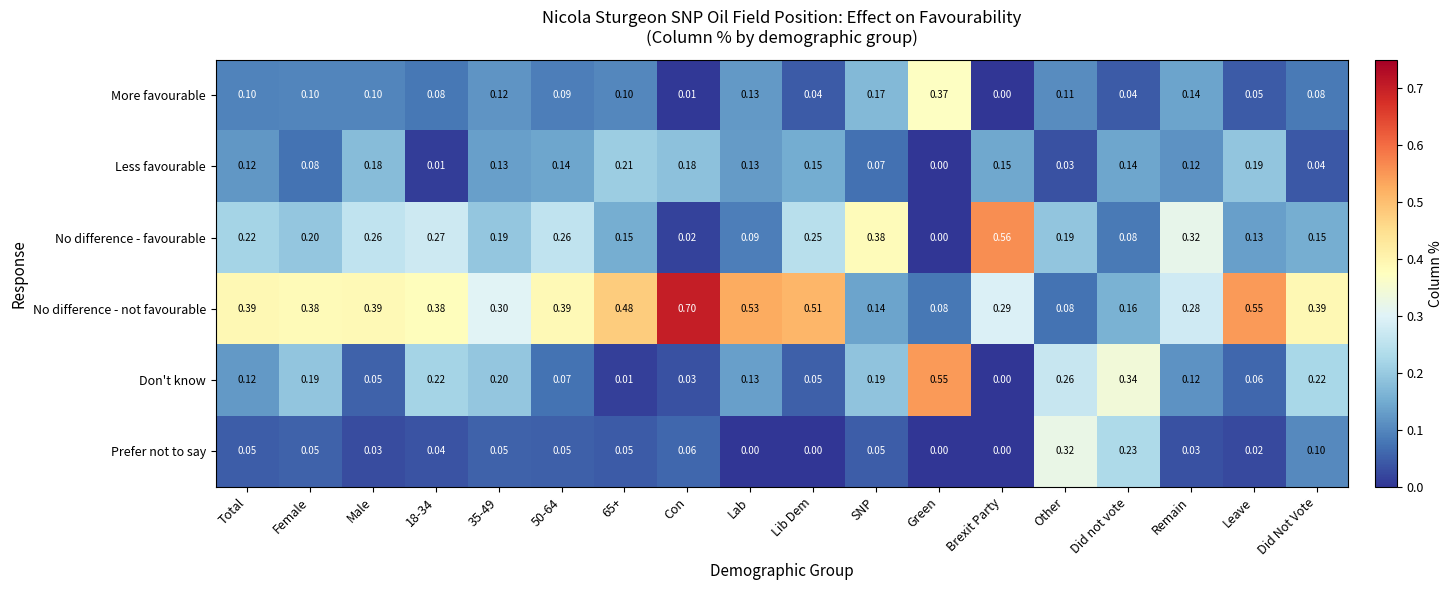

Which series changed the most between Lab and Did Not Vote?

No difference - not favourable